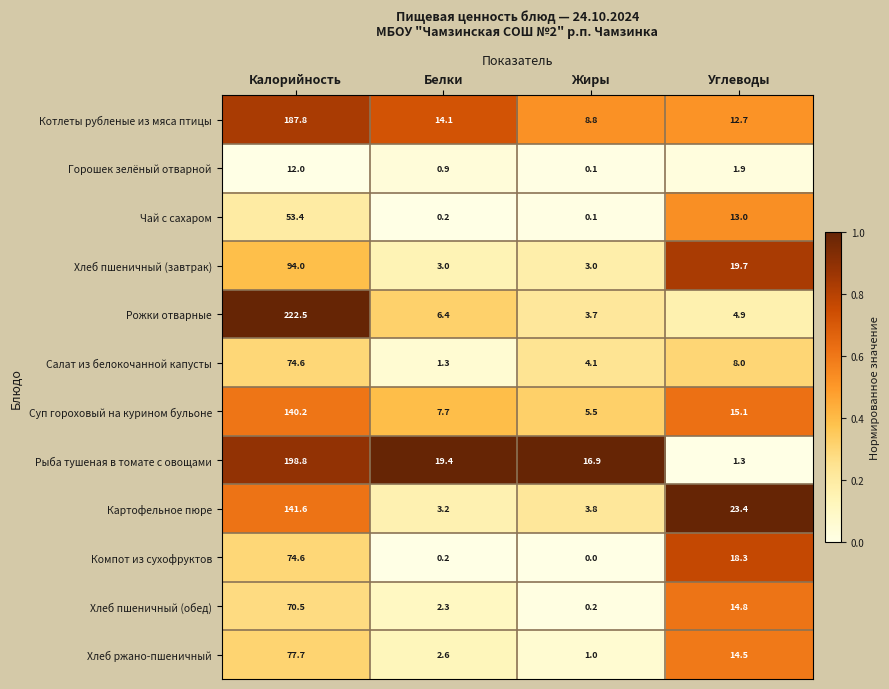

At Углеводы, list the series in order from largest to smallest.

Картофельное пюре, Хлеб пшеничный (завтрак), Компот из сухофруктов, Суп гороховый на курином бульоне, Хлеб пшеничный (обед), Хлеб ржано-пшеничный, Чай с сахаром, Котлеты рубленые из мяса птицы, Салат из белокочанной капусты, Рожки отварные, Горошек зелёный отварной, Рыба тушеная в томате с овощами